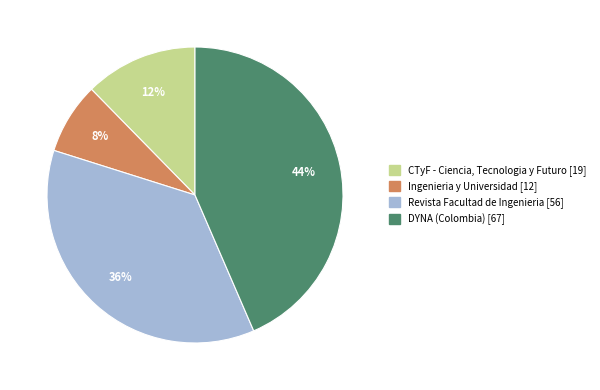

What is the ratio of the value at CTyF - Ciencia, Tecnologia y Futuro [19] to the value at Revista Facultad de Ingenieria [56]?

0.3